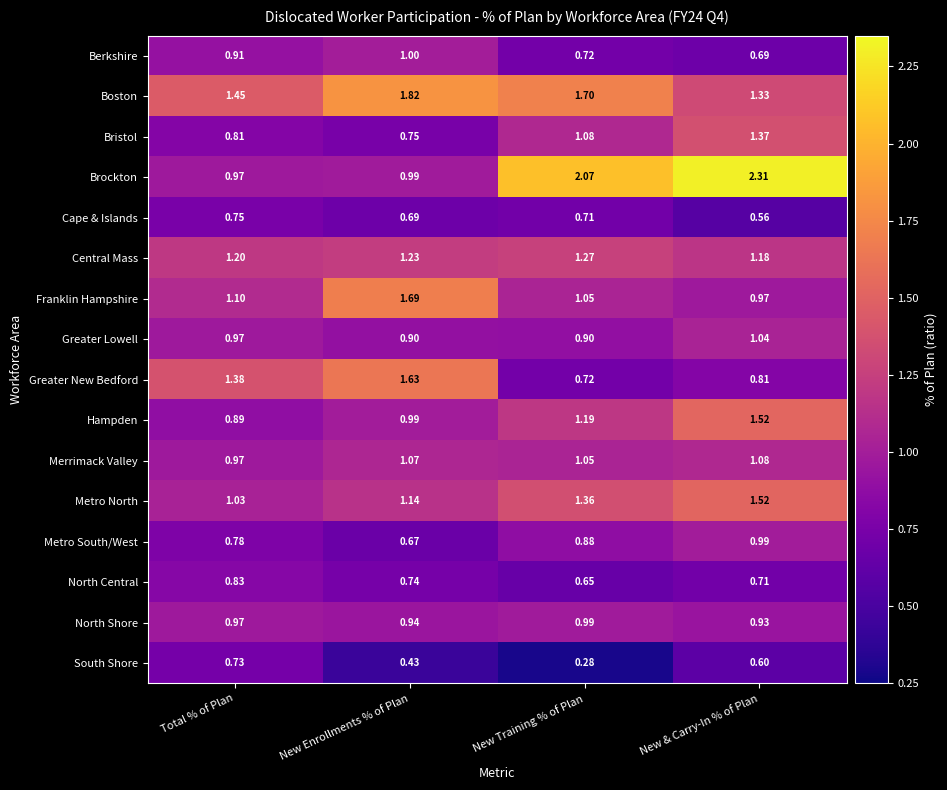

Which series has the largest range (max minus min)?

Brockton